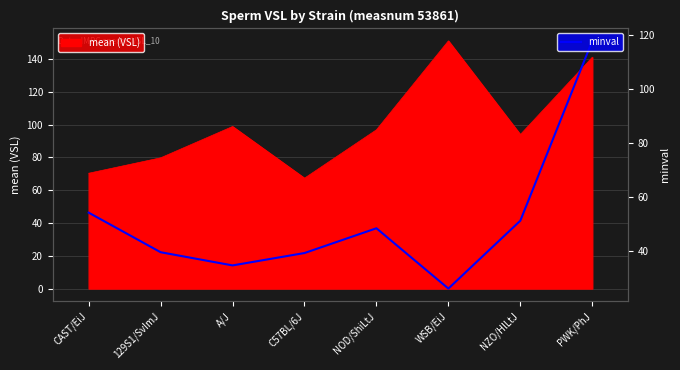

What is the minimum value for minval?

26.0